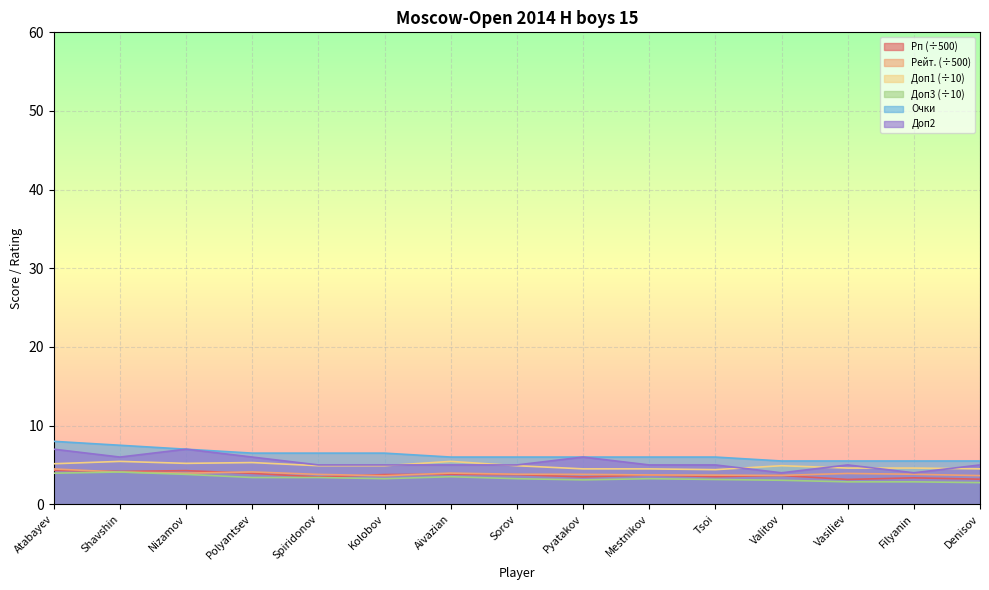

Which label corresponds to the smallest value in the chart?

Denisov